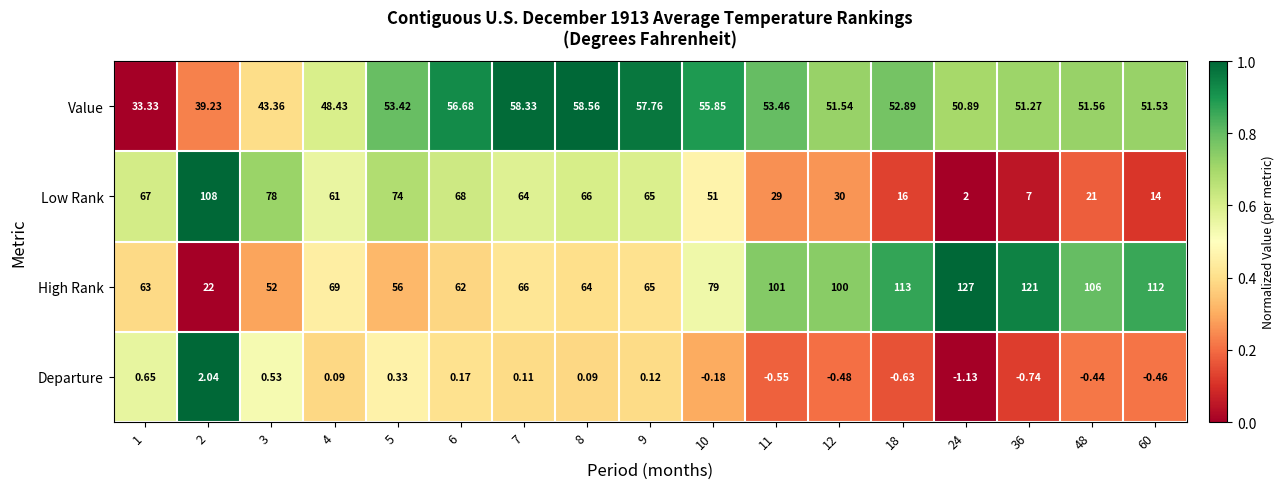

Is the value of High Rank at 12 greater than the value of Value at 24?

Yes